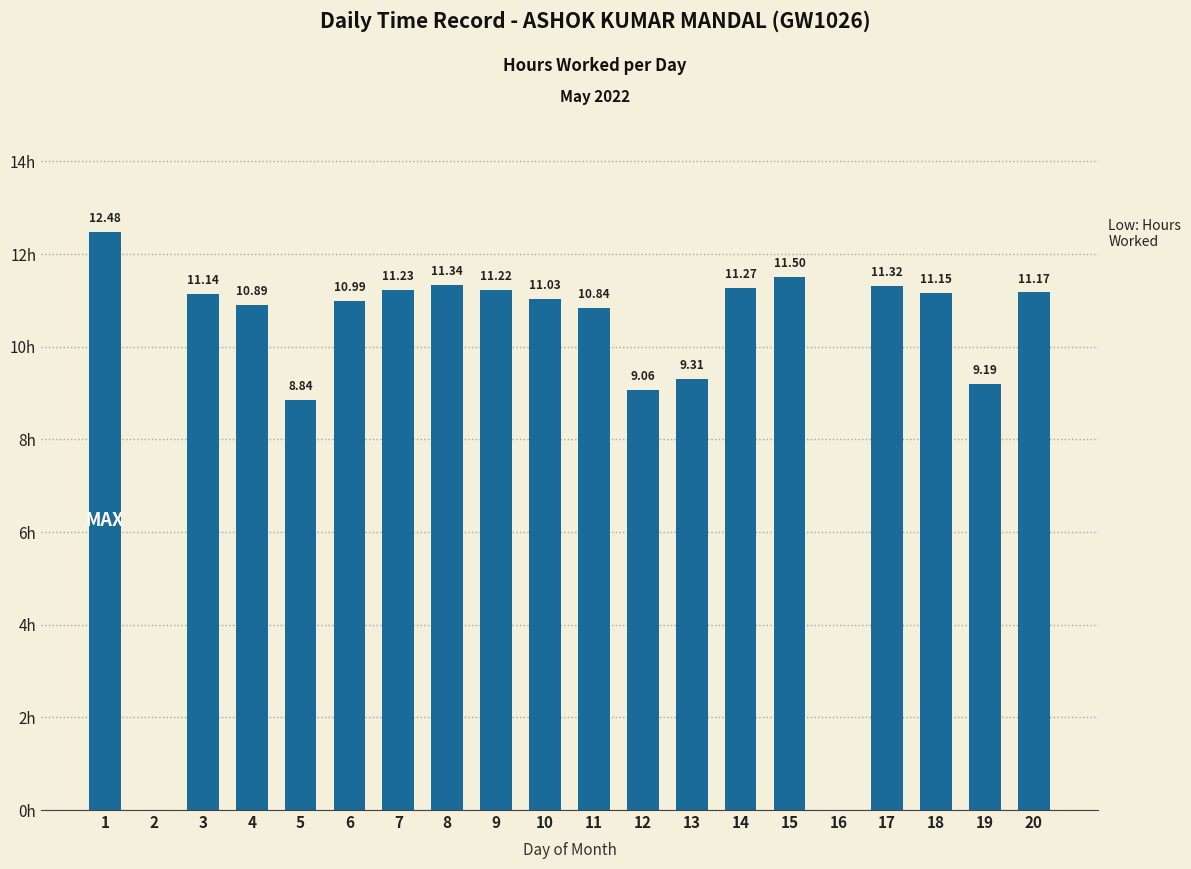

Count the number of categories in the chart.

20